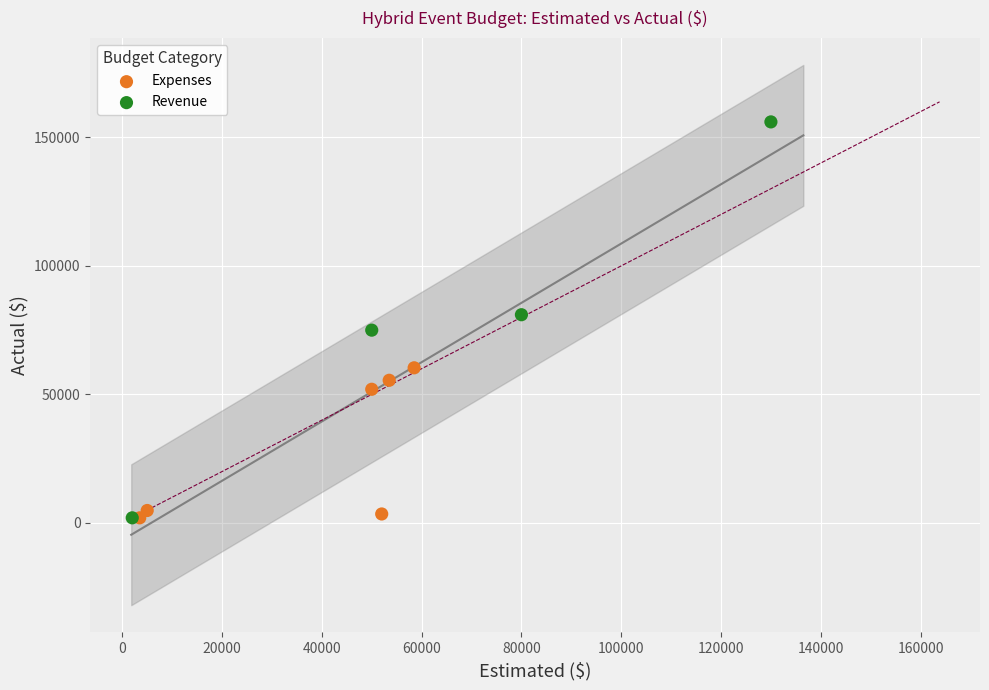

Which series reaches the maximum Y coordinate?

Revenue